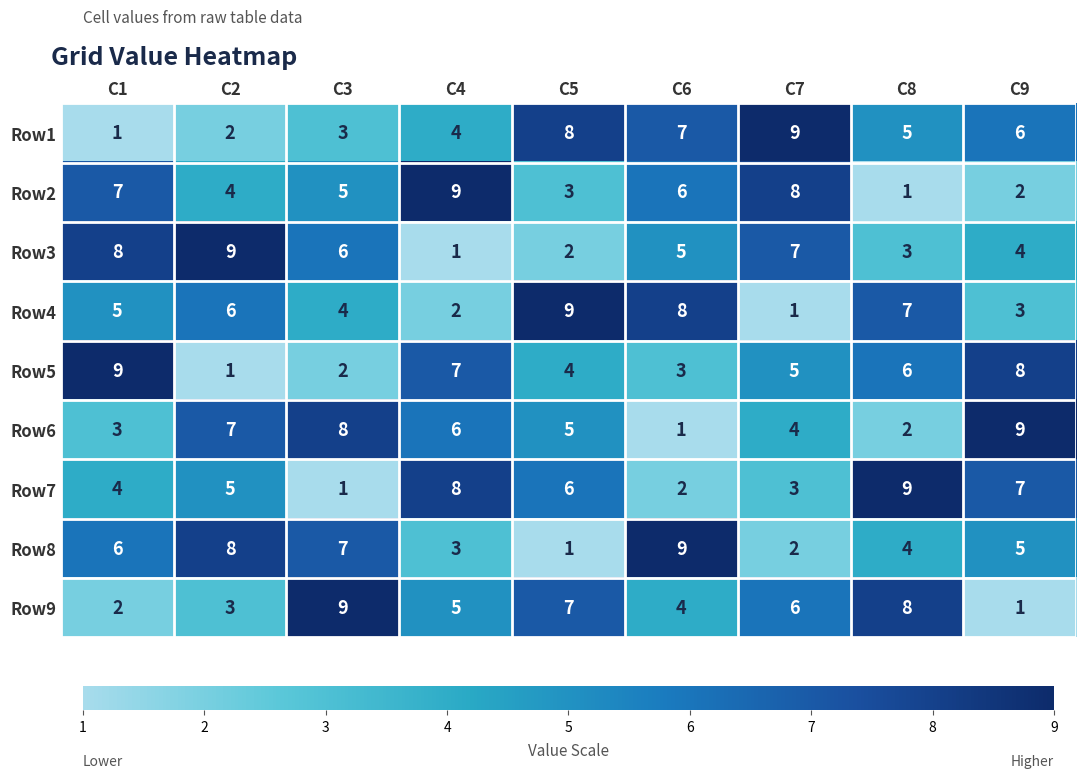

Is the value of Row5 at C1 greater than the value of Row3 at C6?

Yes